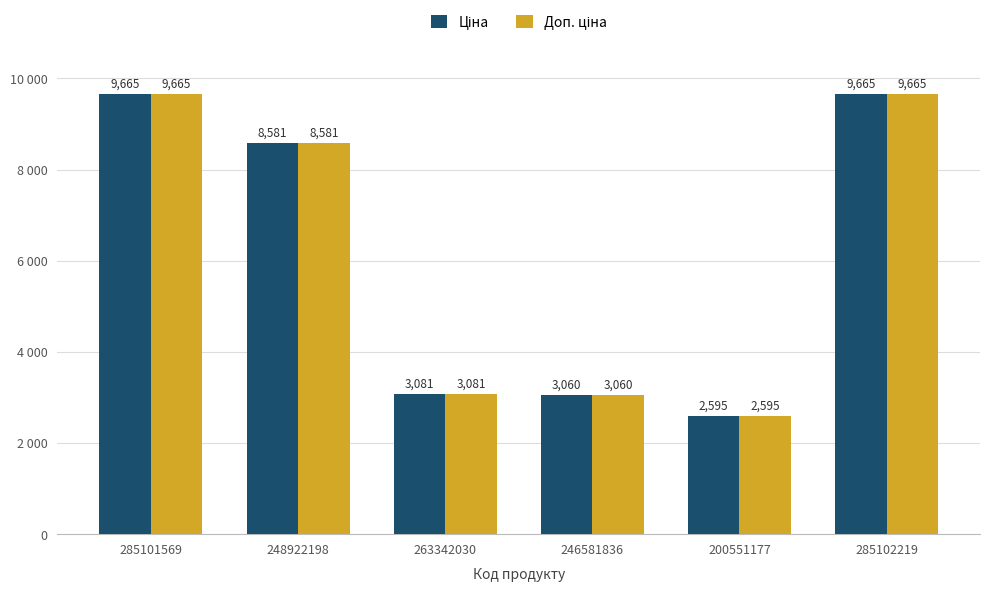

Between 200551177 and 248922198, which is larger?

248922198